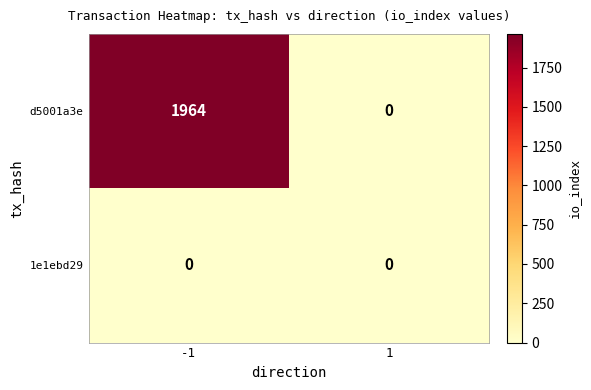

List the series in order of their peak value, highest first.

d5001a3e, 1e1ebd29